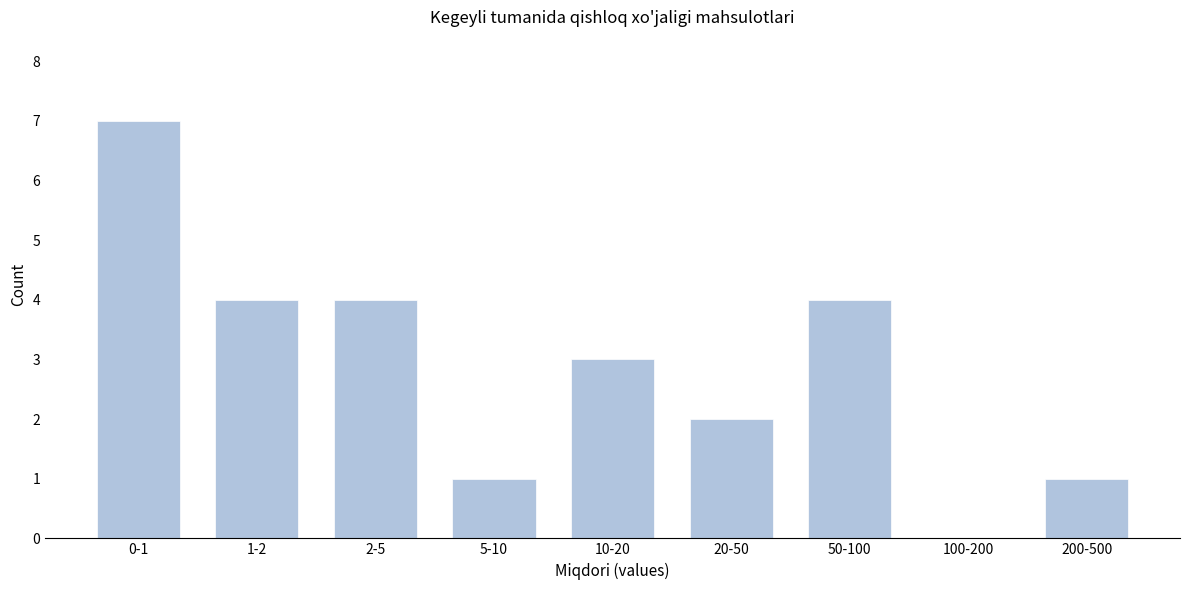

Reading left to right, extract all data points from this chart.

0-1=7	1-2=4	2-5=4	5-10=1	10-20=3	20-50=2	50-100=4	100-200=0	200-500=1